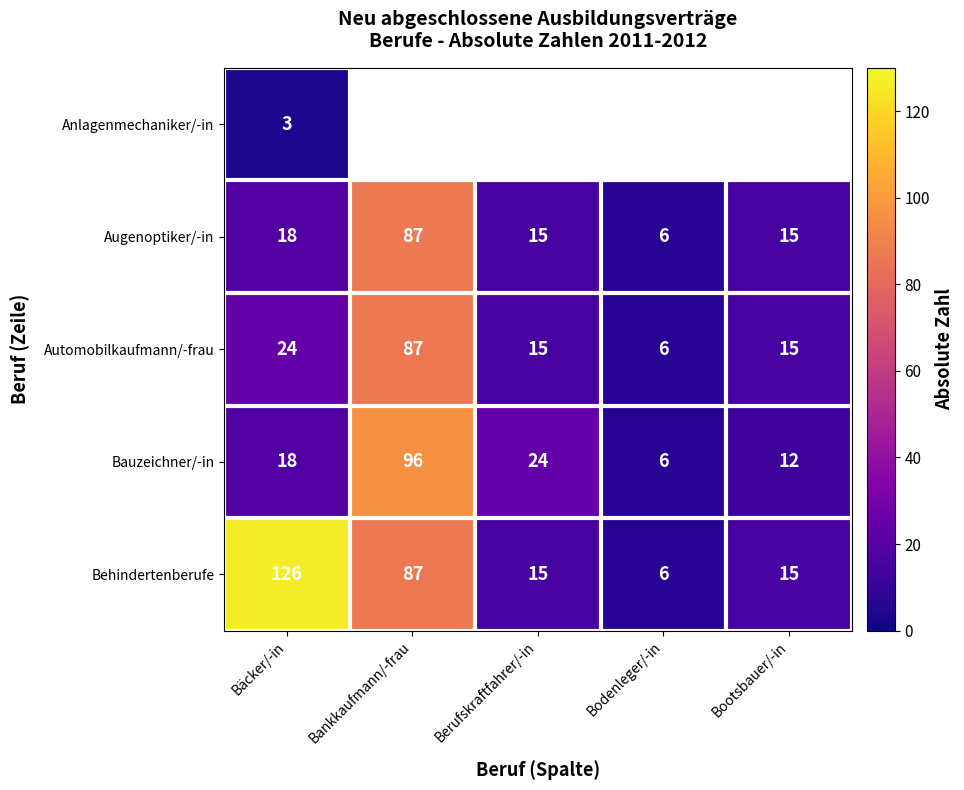

What is the difference between the second highest and minimum values in the Augenoptiker/-in series?

12